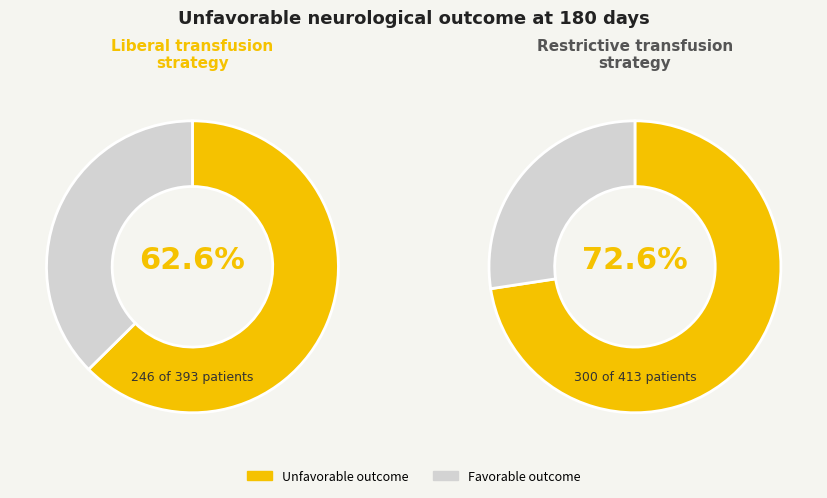

Is it true that -49 is 20% of the pie?

False